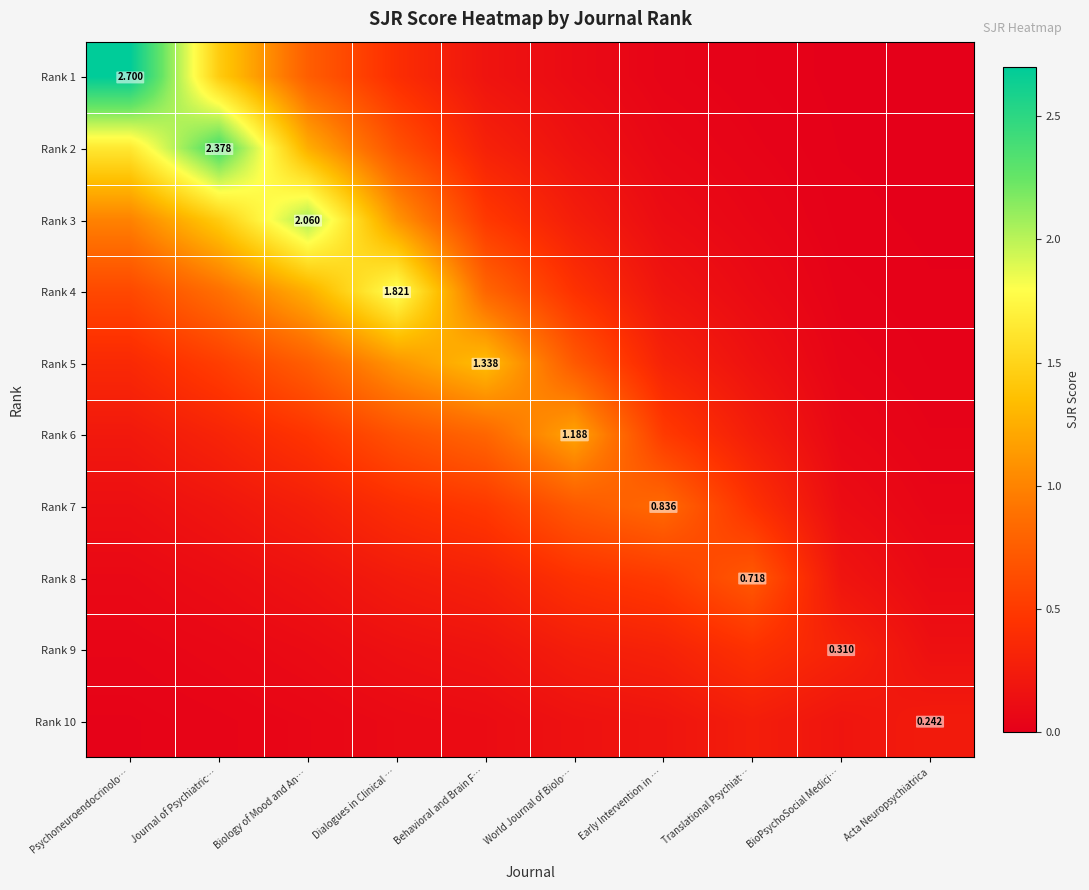

Rank the series at Translational Psychiat… from highest to lowest value.

Rank 8, Rank 7, Rank 9, Rank 6, Rank 10, Rank 5, Rank 4, Rank 3, Rank 2, Rank 1